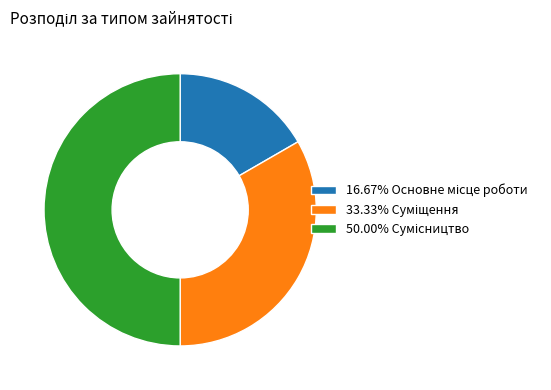

To the nearest percent, what is the average slice percentage?

33%